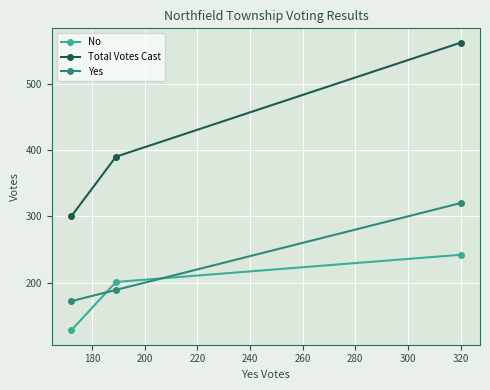

Which series has the widest spread of values?

Total Votes Cast